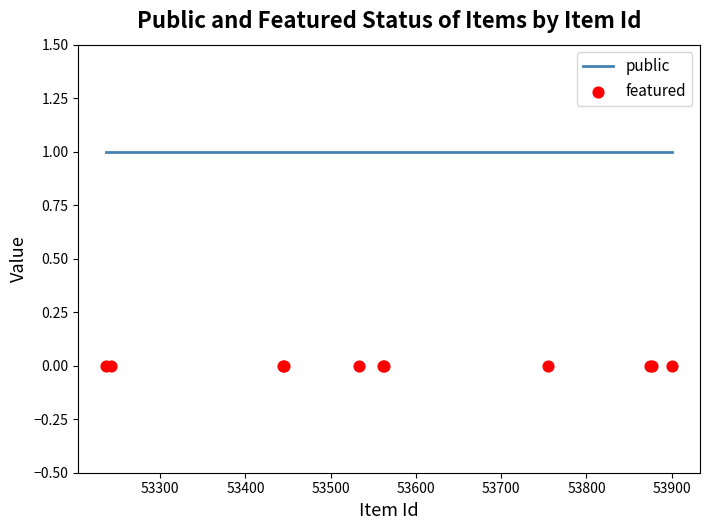

Which series has the largest total across all categories?

public